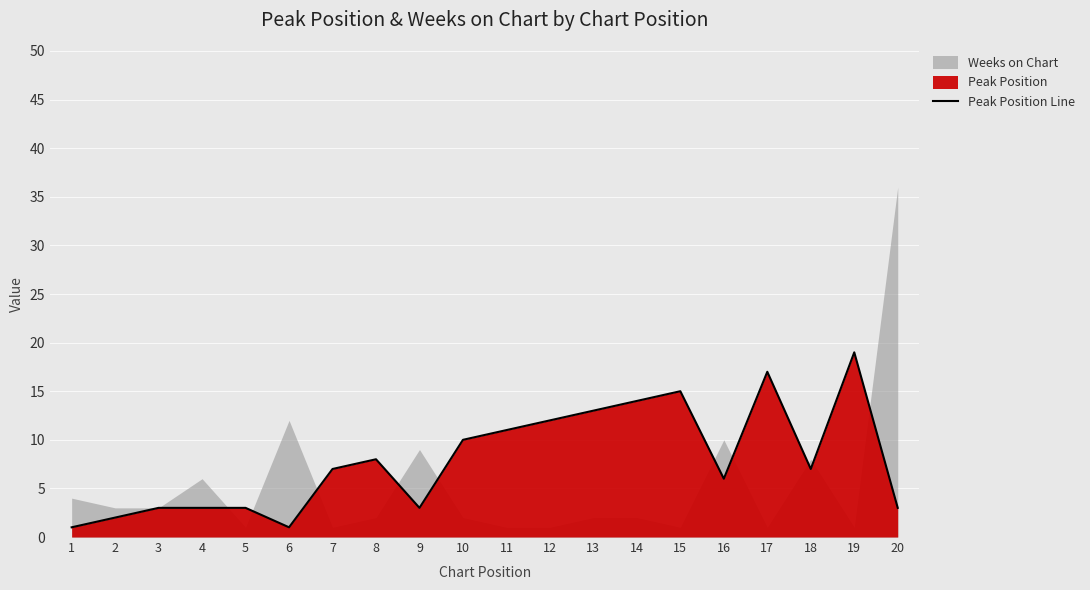

True or false: the data has more than 2 interior local peaks.

True